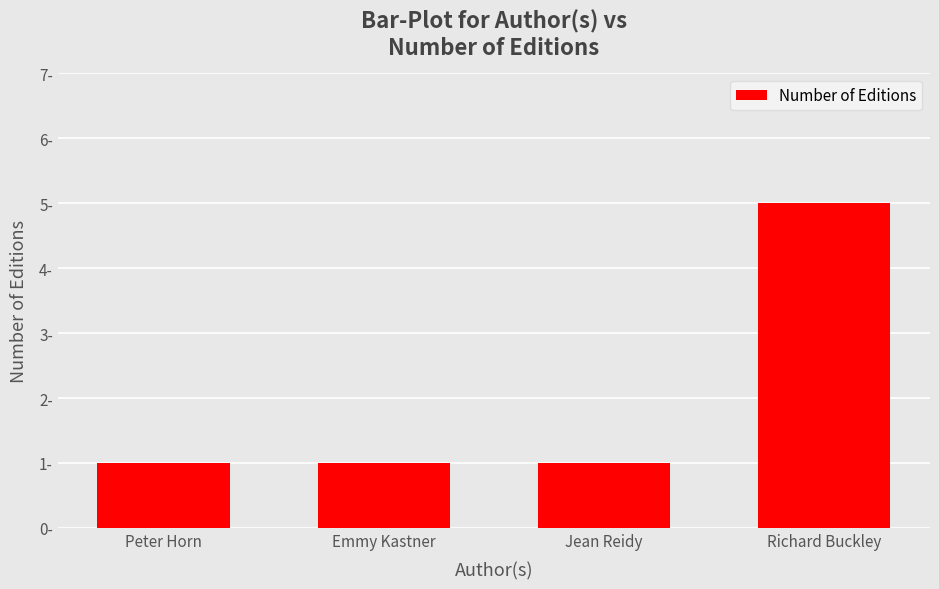

What is the approximate value at Peter Horn?

1